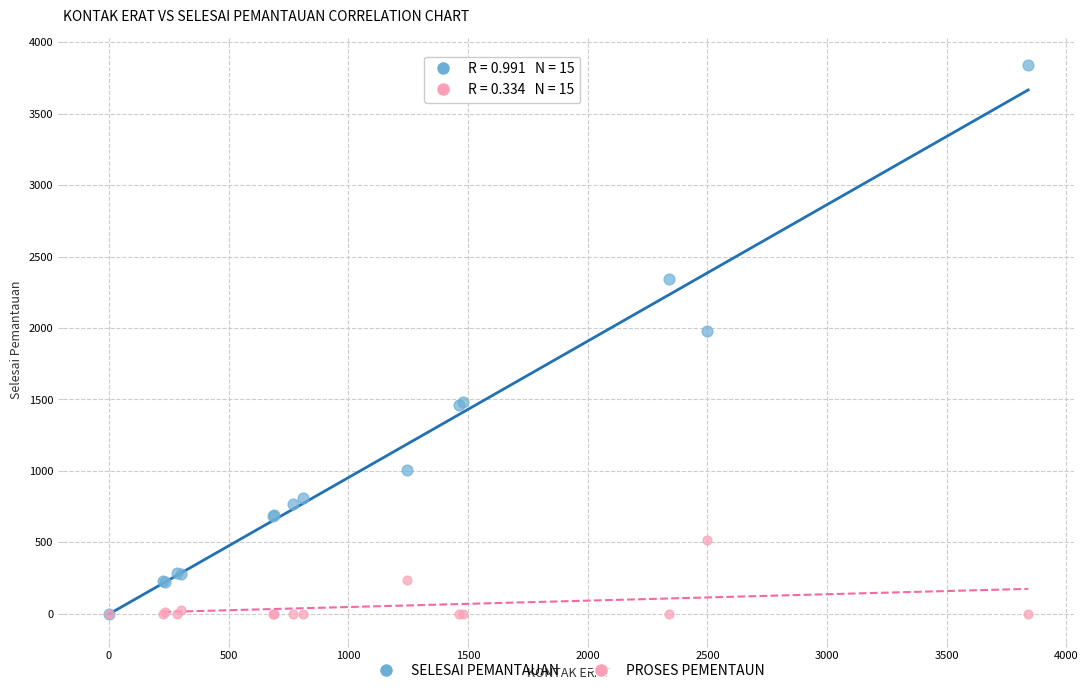

Which series has the largest Y range (max minus min)?

SELESAI PEMANTAUAN